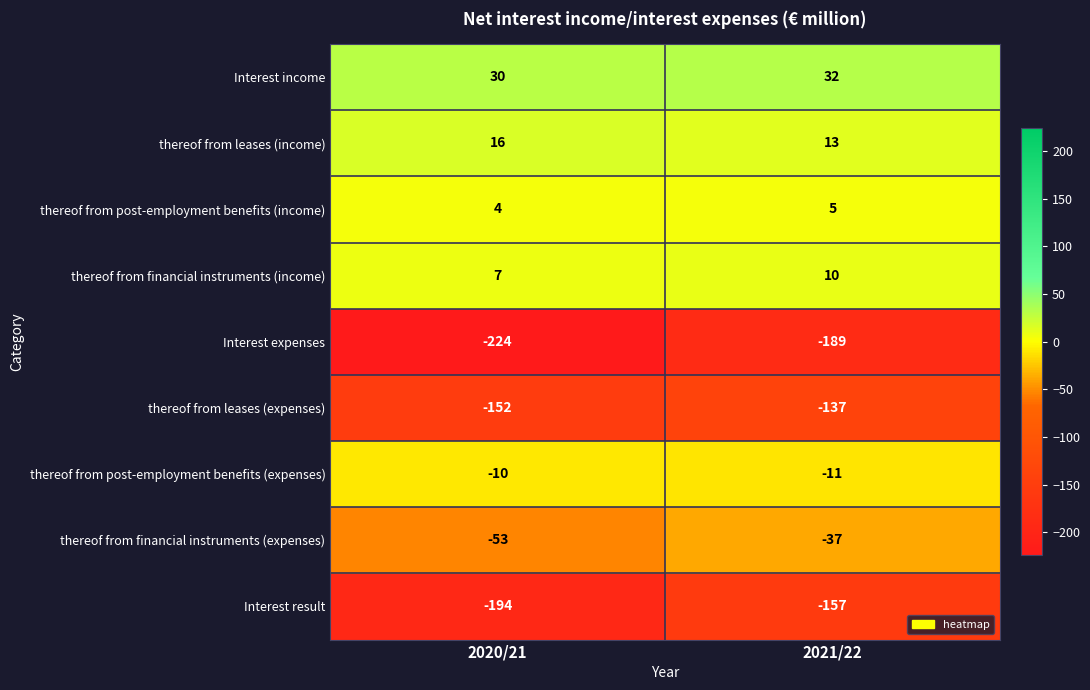

Where is thereof from financial instruments (income) nearest to the value 8?

2020/21